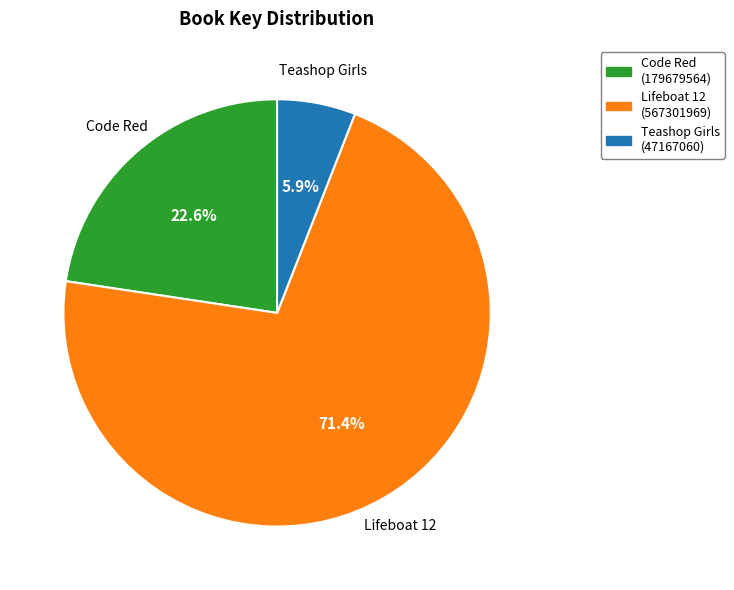

How much of the chart is everything except Teashop Girls (47167060)?

94.1%